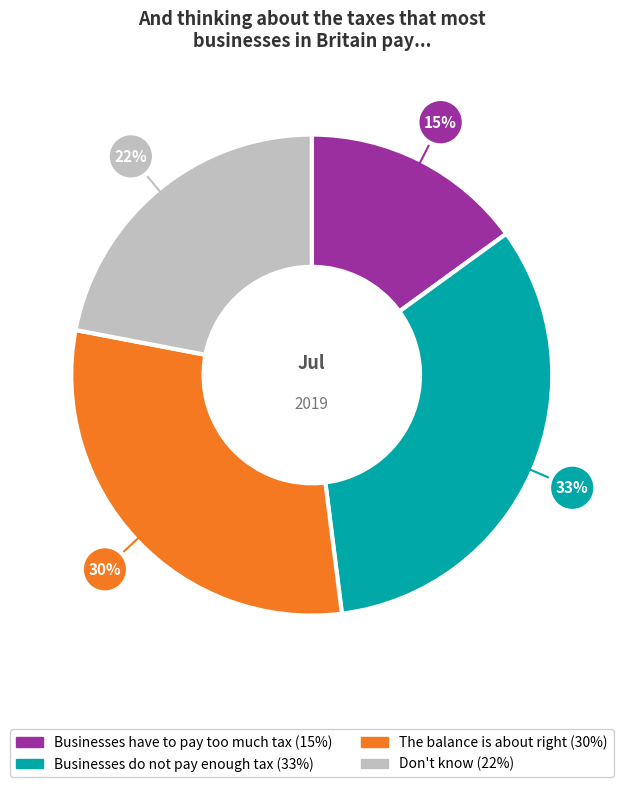

To the nearest percent, what is the average slice percentage?

25%